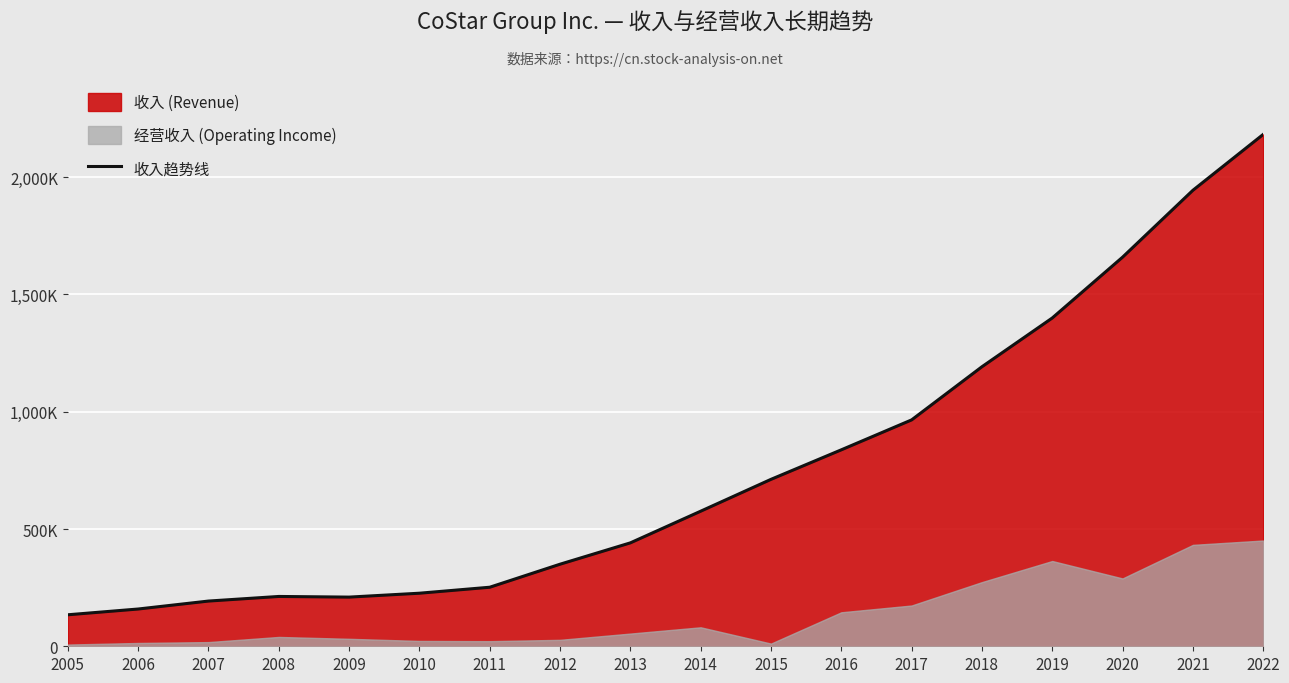

Rank the categories by value from highest to lowest.

2022, 2021, 2020, 2019, 2018, 2017, 2016, 2015, 2014, 2013, 2012, 2011, 2010, 2008, 2009, 2007, 2006, 2005